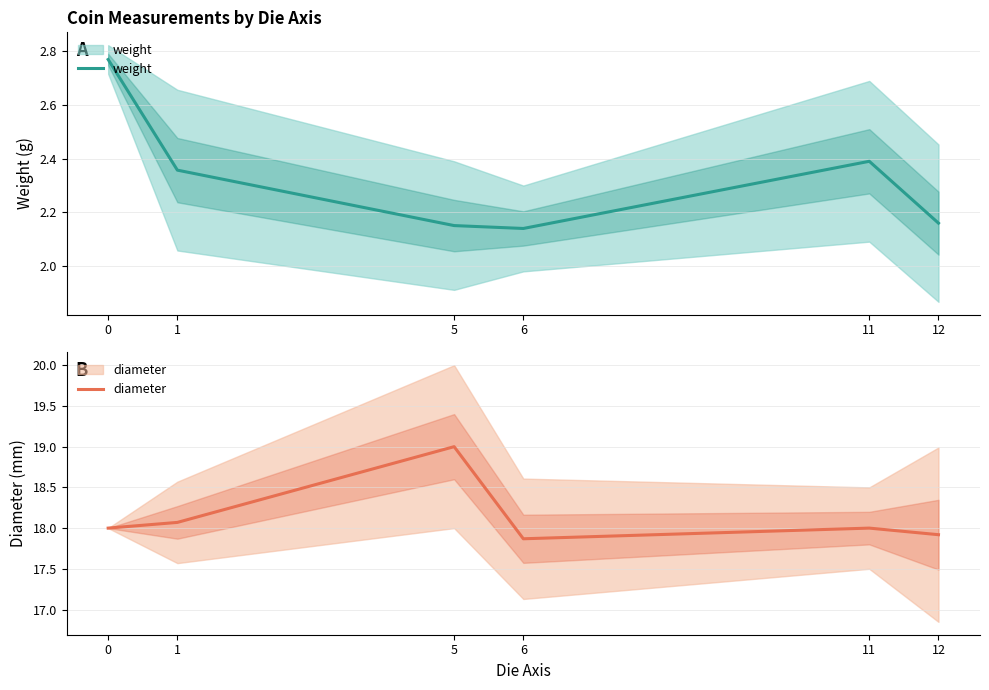

What is the minimum value shown in the chart?

2.1